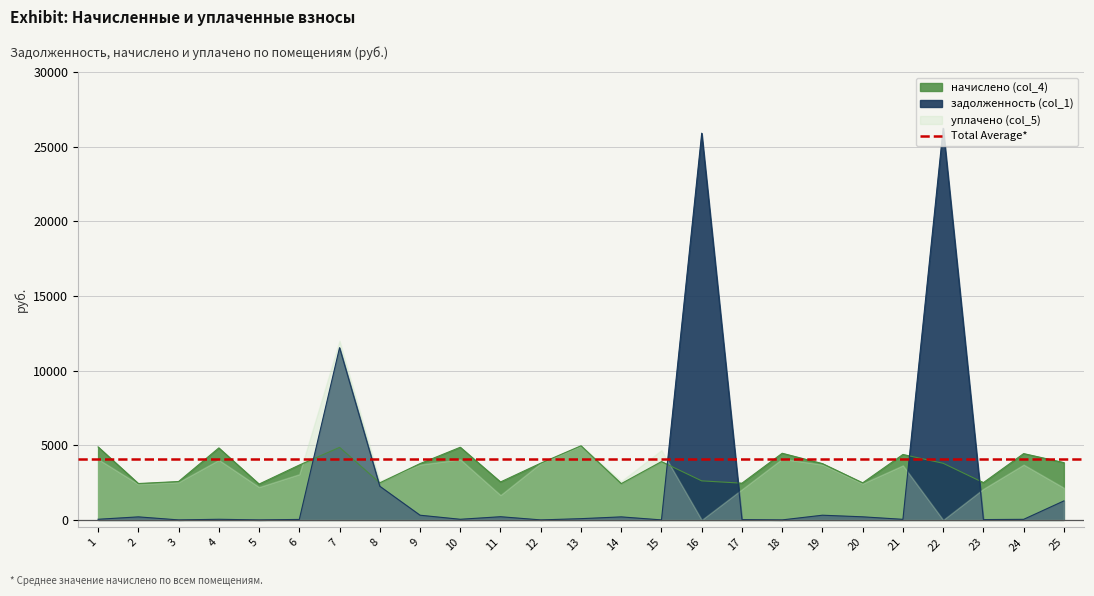

What is the total value across all series at 3?

2571.0